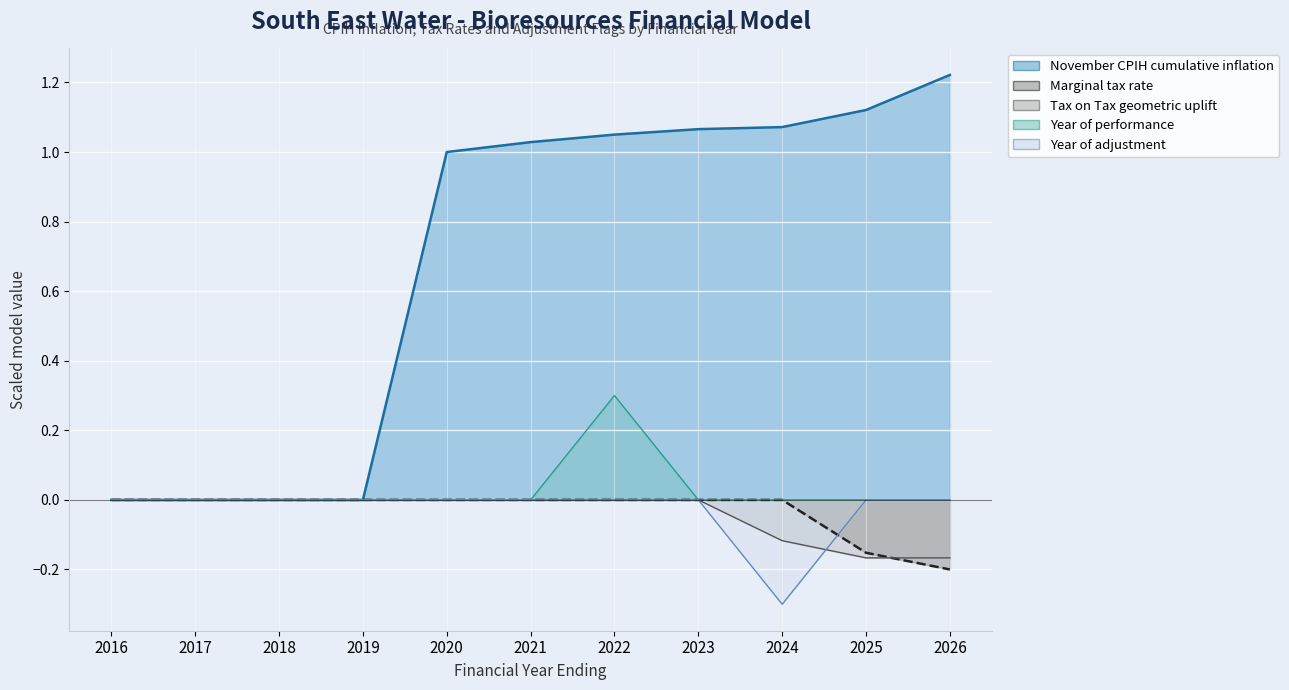

Which category has the highest value in the Year of performance series?

2022